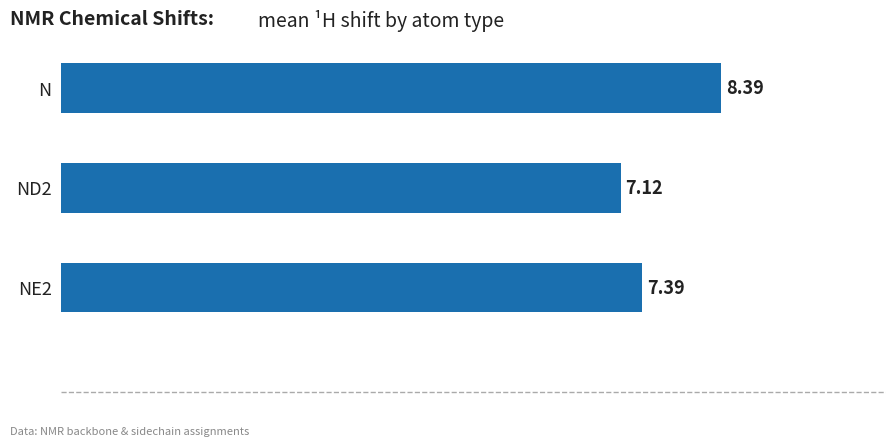

What is the label of the 1st bar from the top?

N